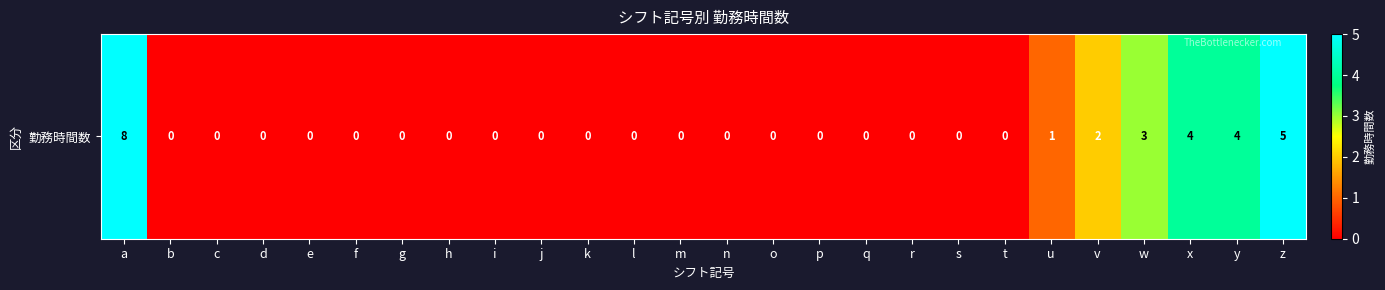

What is the average value?

1